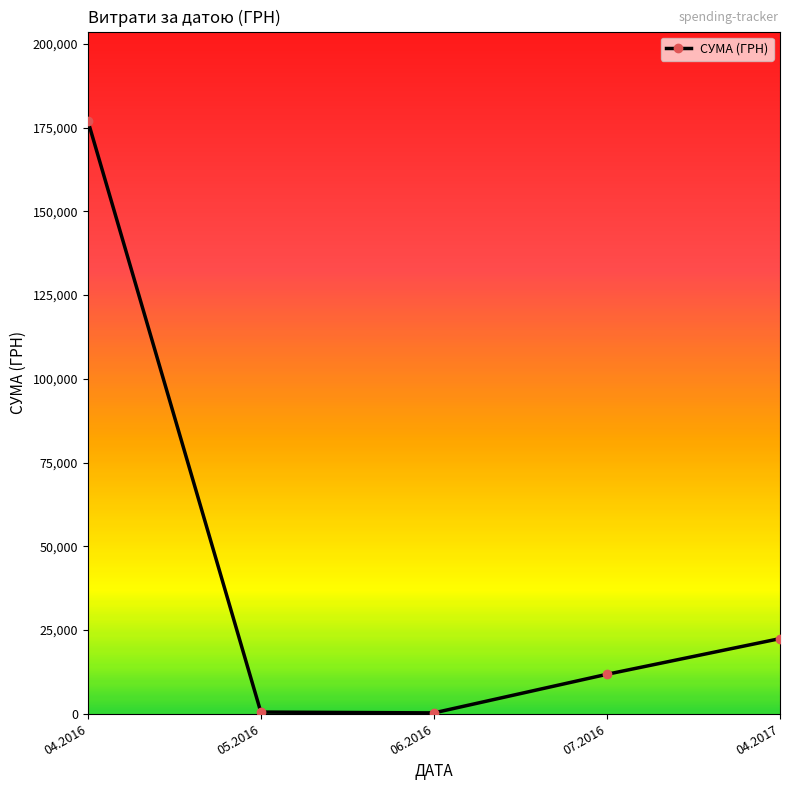

Approximately how many times larger is the value at 04.2017 compared to 07.2016?

1.9